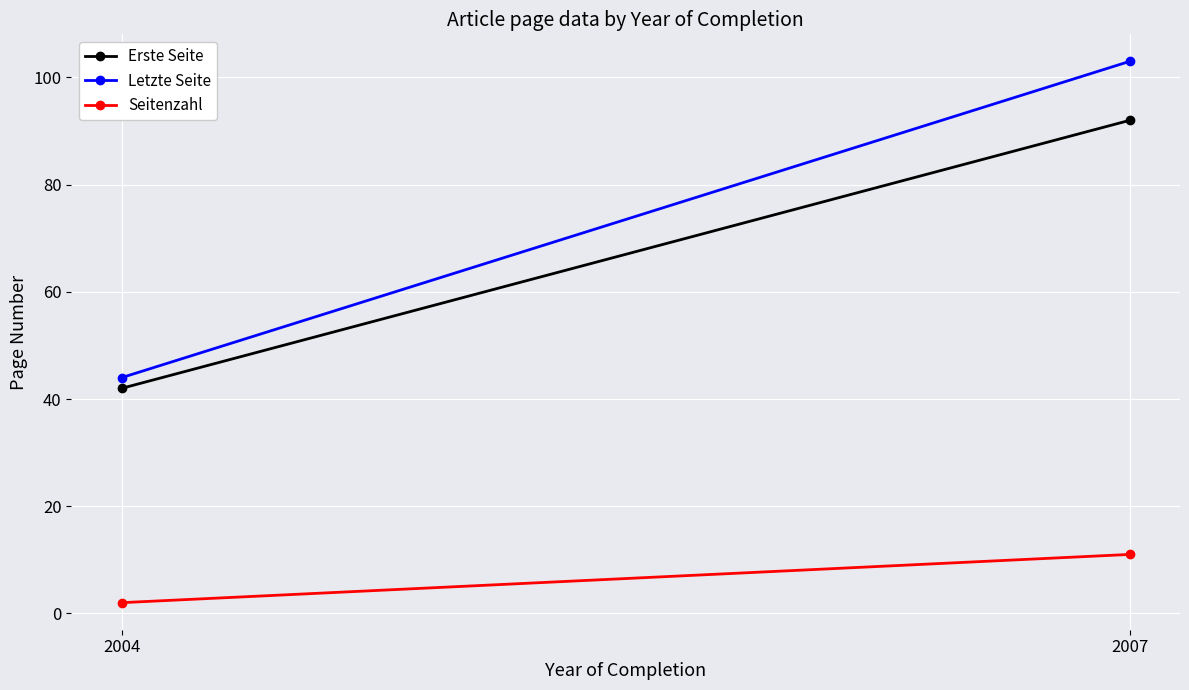

What is the difference between the highest and lowest values at 2007?

92